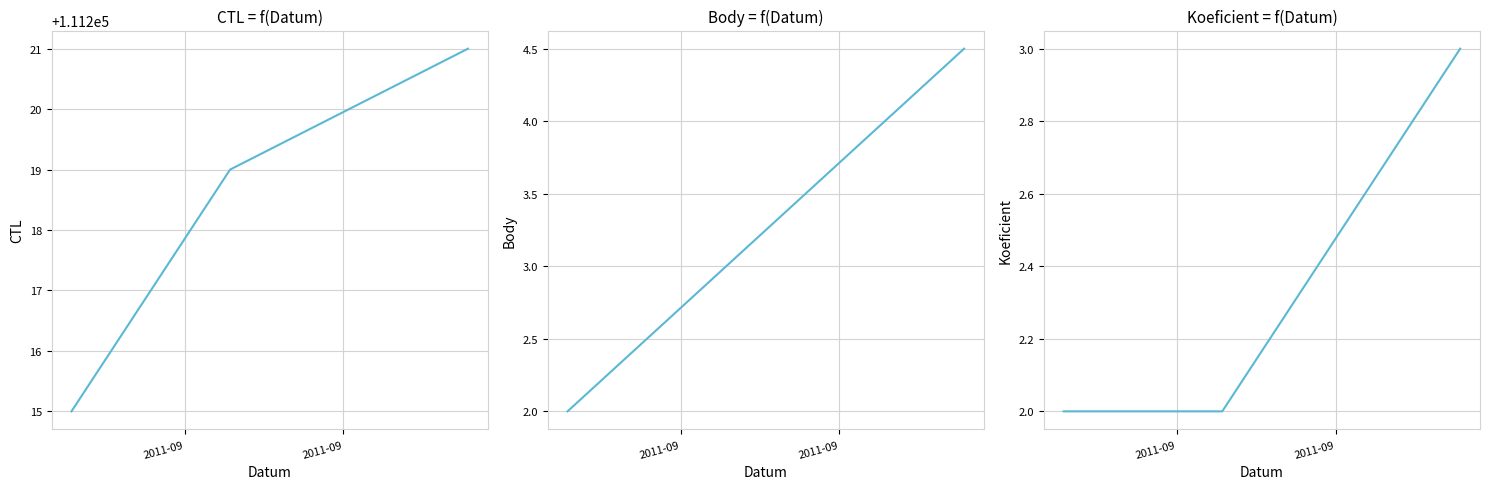

How many categories are shown in the chart?

3